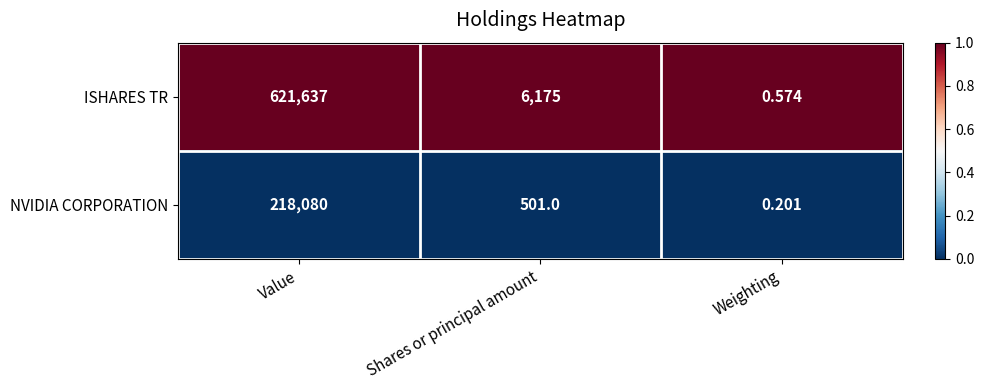

Which category has the highest value across all series?

Value